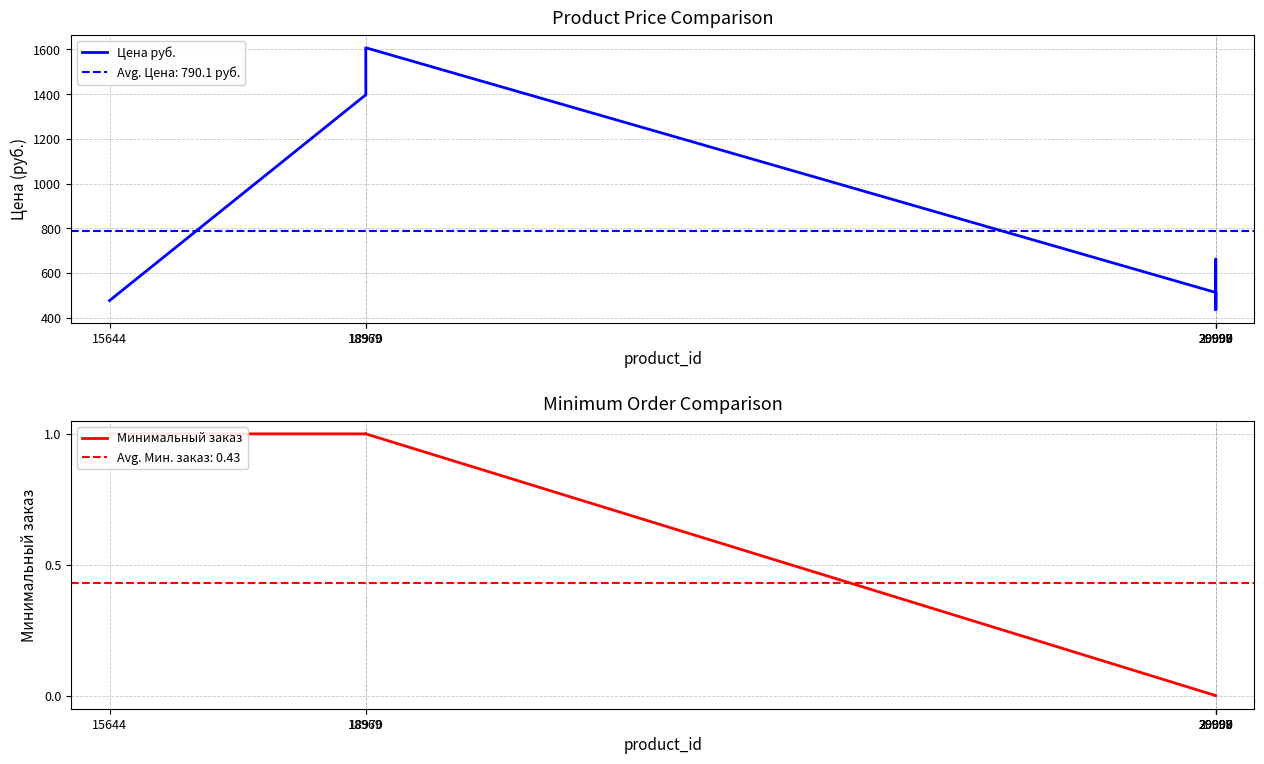

What is the difference between the maximum and minimum values in the Минимальный заказ series?

1